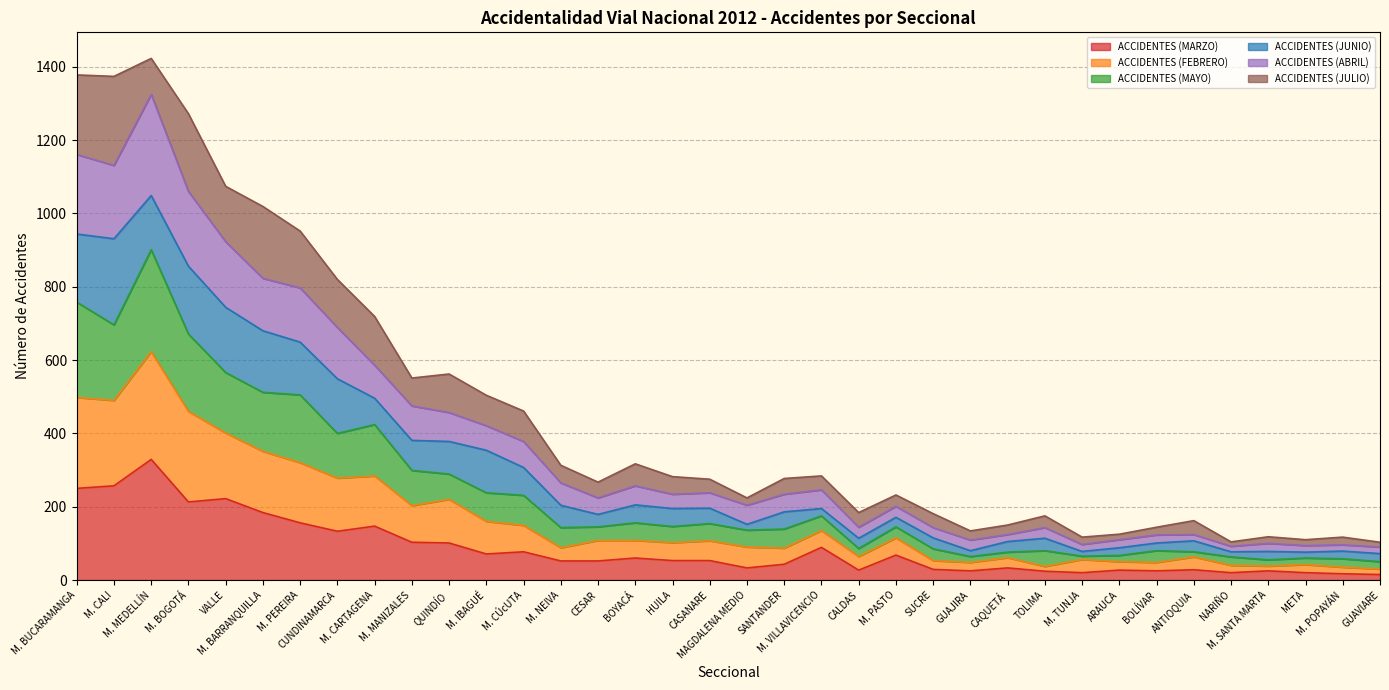

What is the label of the 25th point from the left?

GUAJIRA